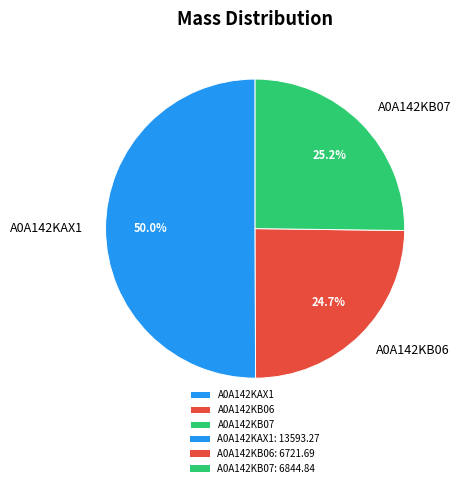

Approximately how many times larger is the value at A0A142KB06 compared to A0A142KB07?

1.0